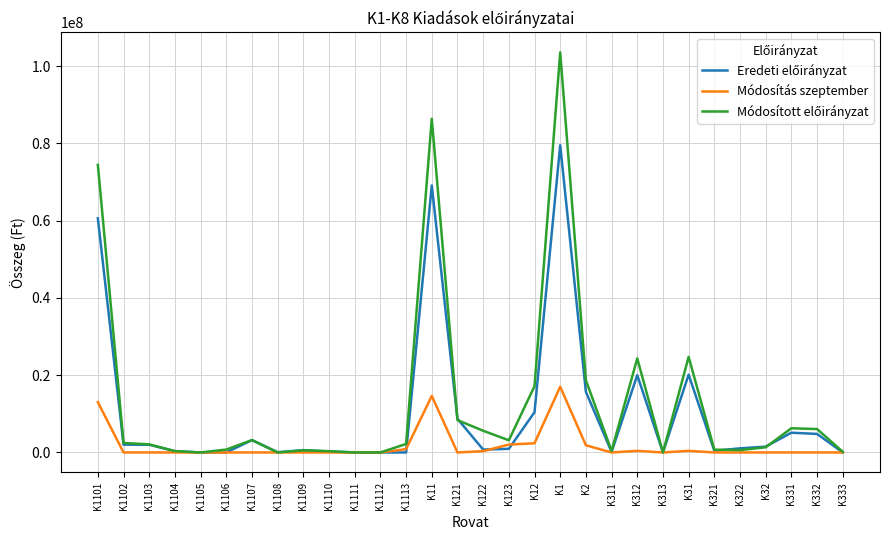

At which category is the sum across all series the highest?

K1